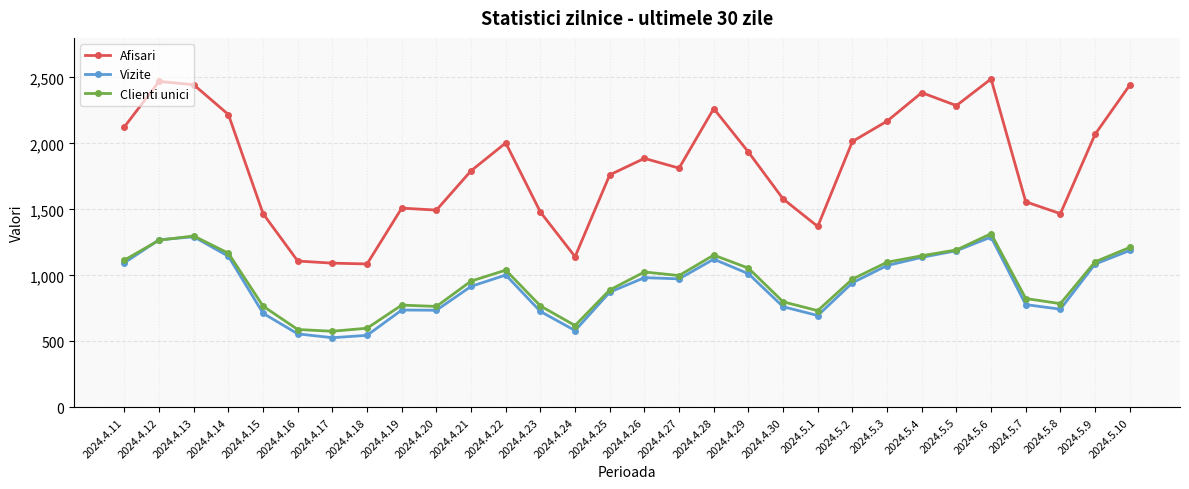

What is the maximum value shown in the chart?

2489